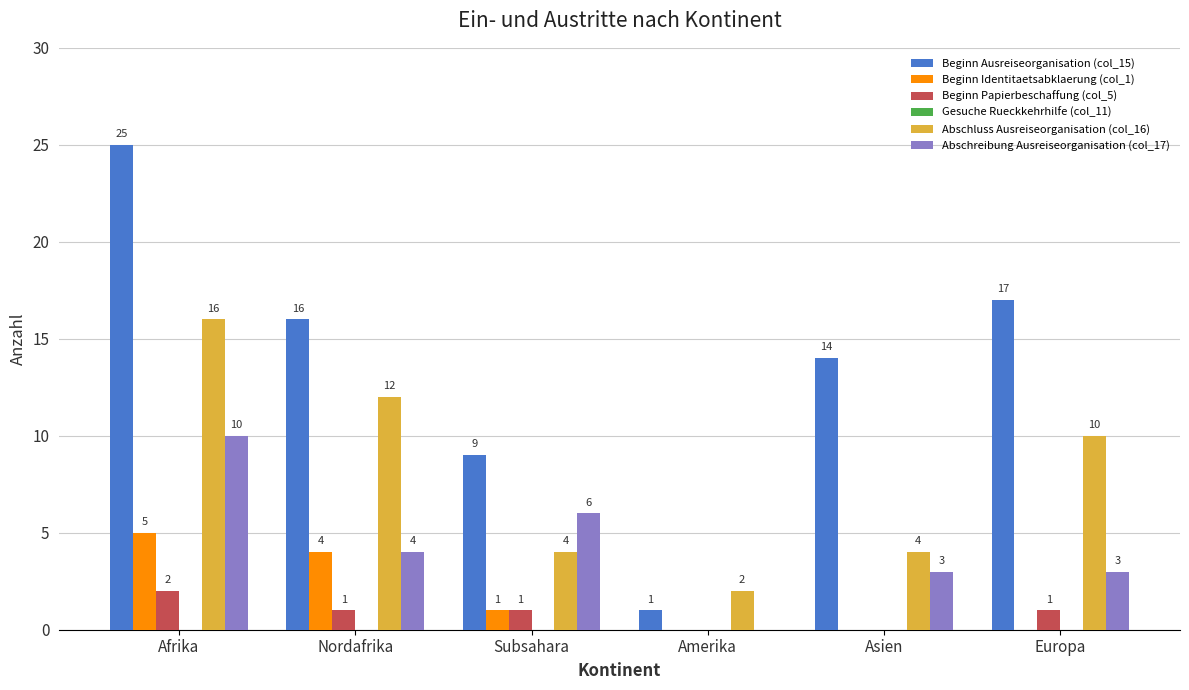

Does the chart contain stacked bars?

No